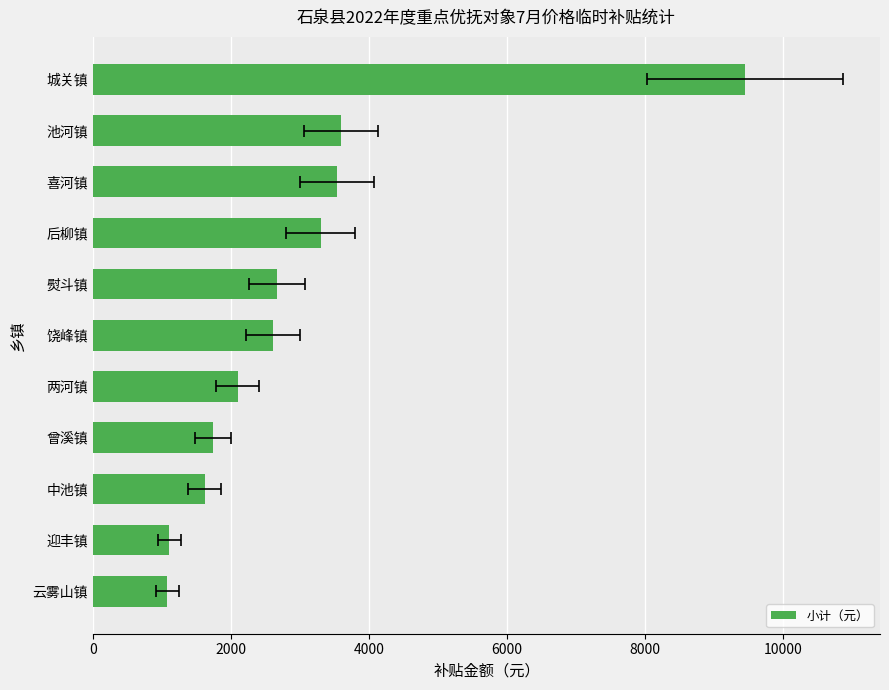

What is the minimum value shown in the chart?

1080